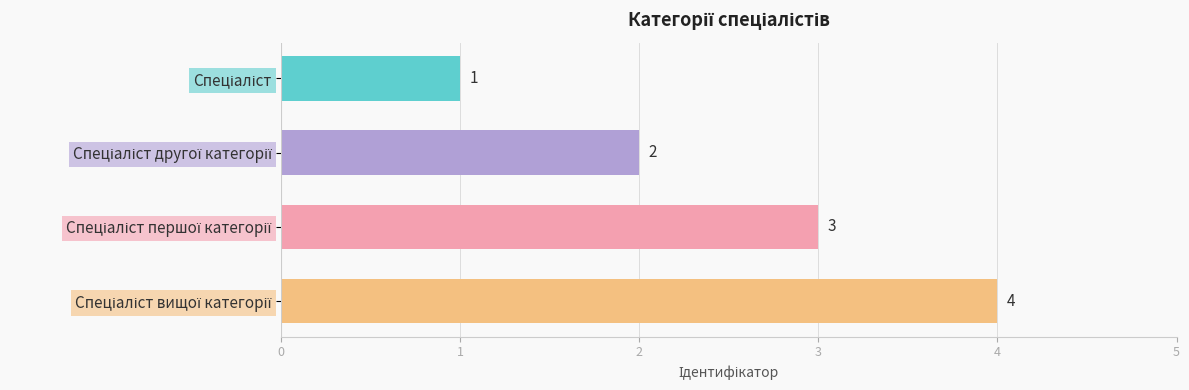

What is the maximum value shown in the chart?

4